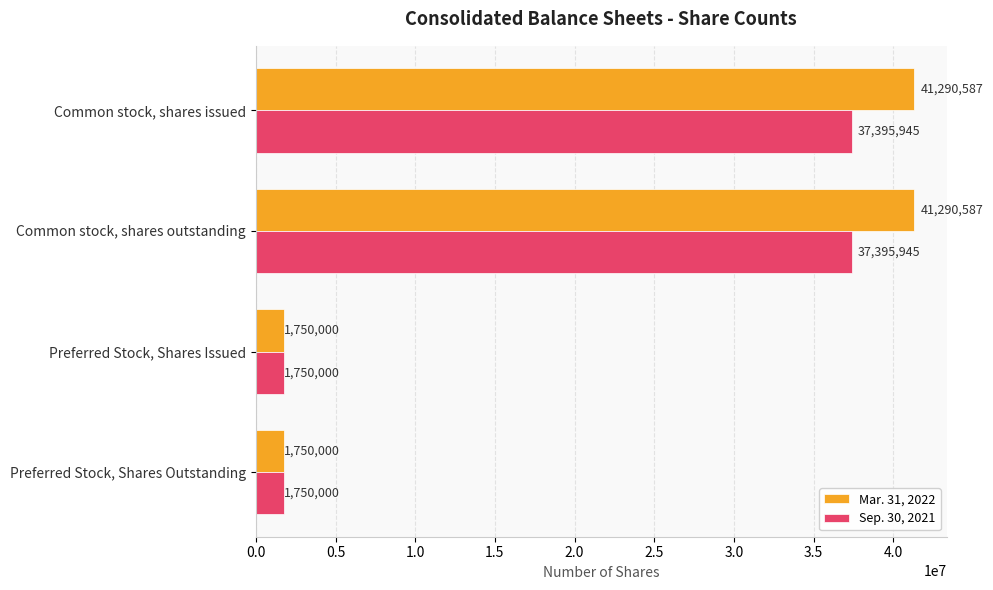

What is the difference between the second highest and minimum values in the Sep. 30, 2021 series?

35645945